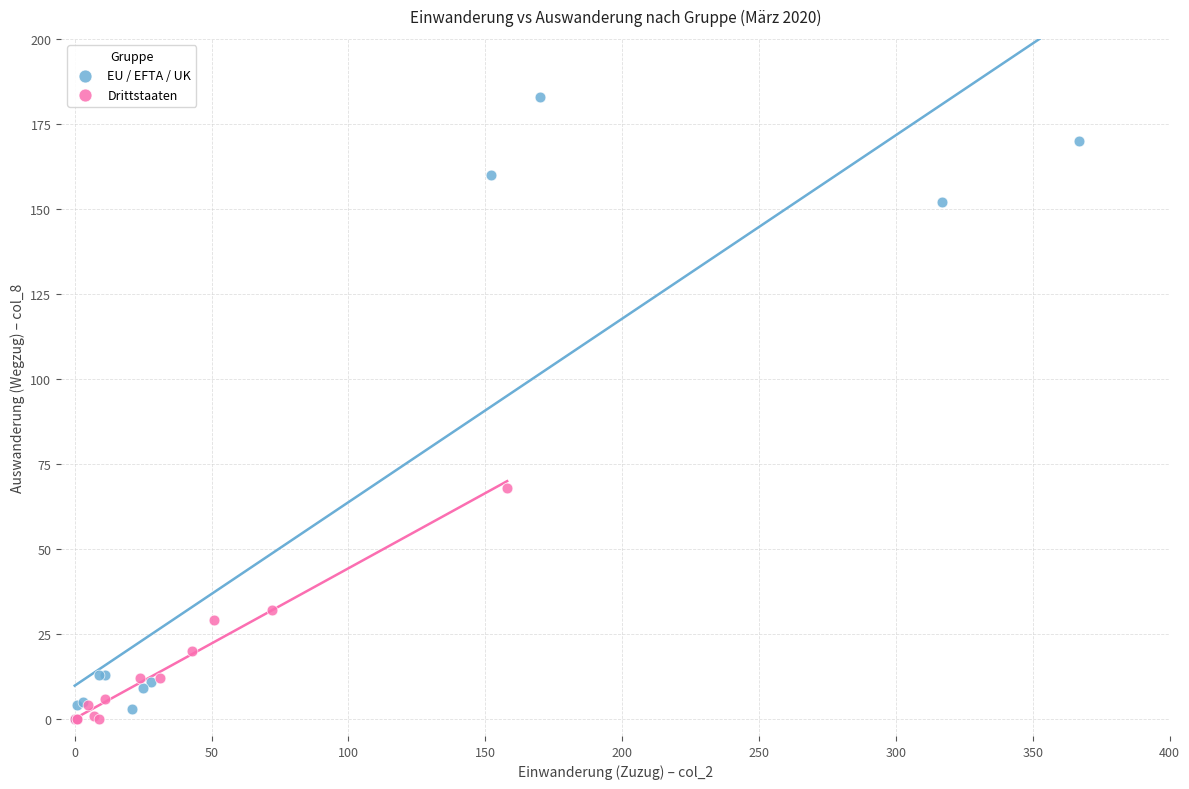

Which series reaches the maximum Y coordinate?

EU / EFTA / UK